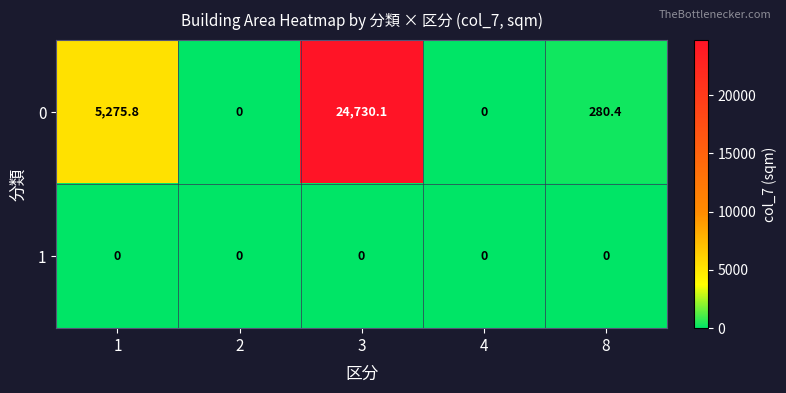

Rank the series by their average value, from lowest to highest.

1, 0